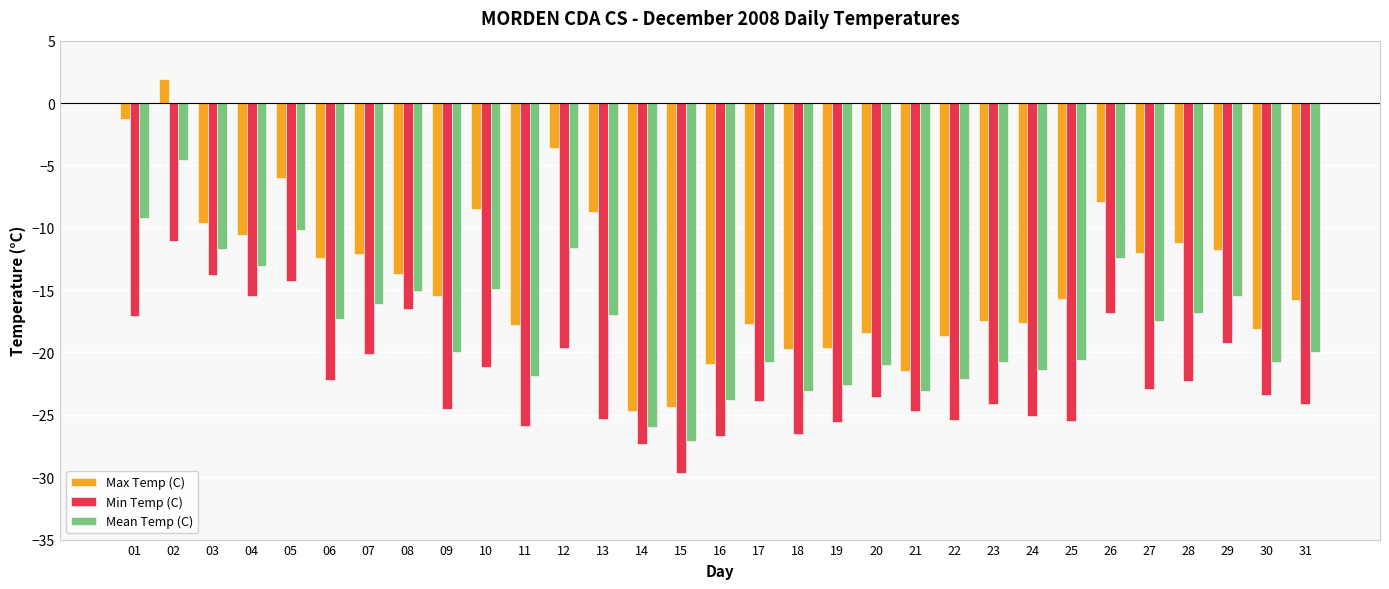

True or false: Max Temp (C) has a value of -17.6 at 24.

True